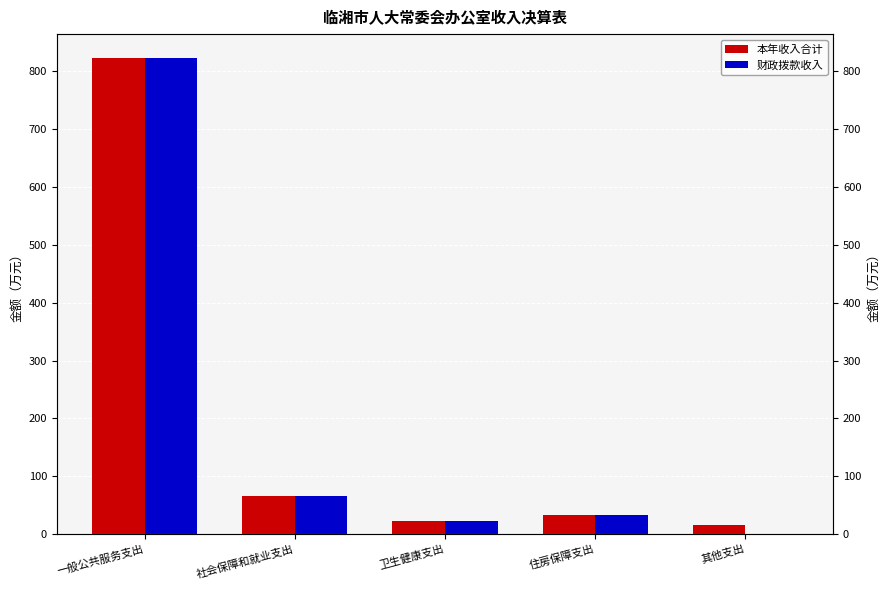

Which category has the lowest value in the 本年收入合计 series?

其他支出